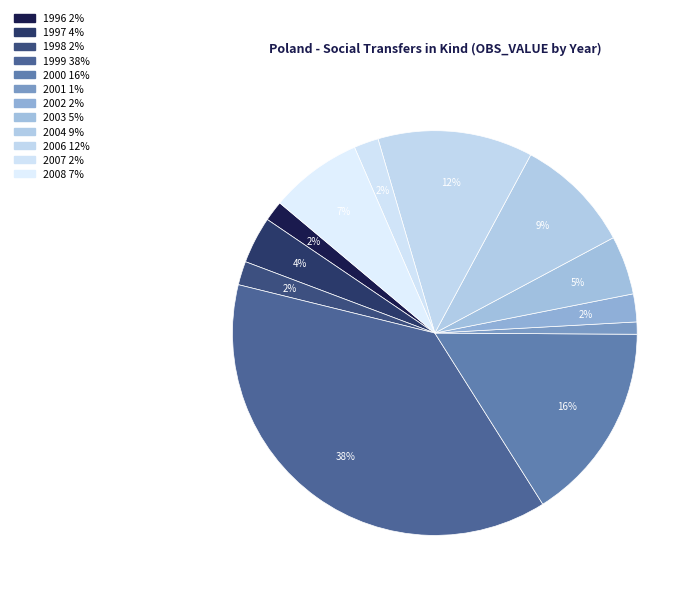

To the nearest percent, what is the combined percentage of 2004 and 1996?

11%